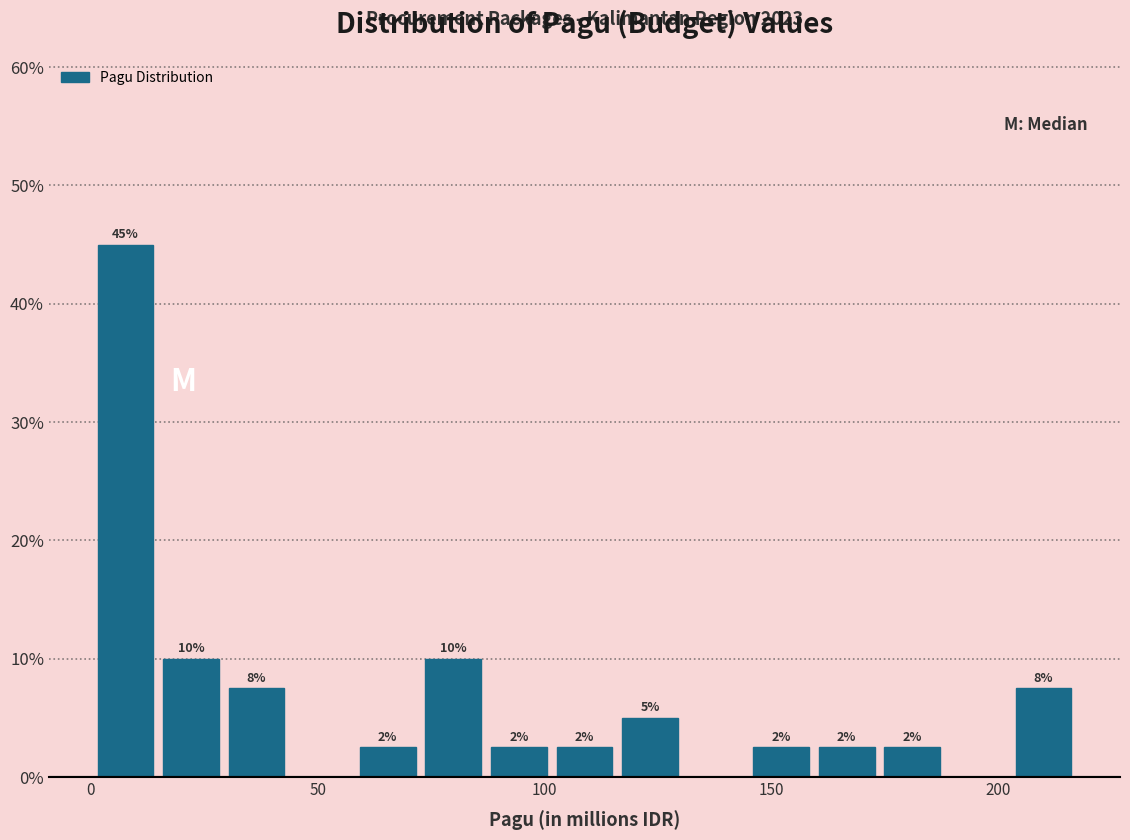

Around what value on the x-axis is the tallest bar? Give the approximate position of its centre, as read against the axis.

10